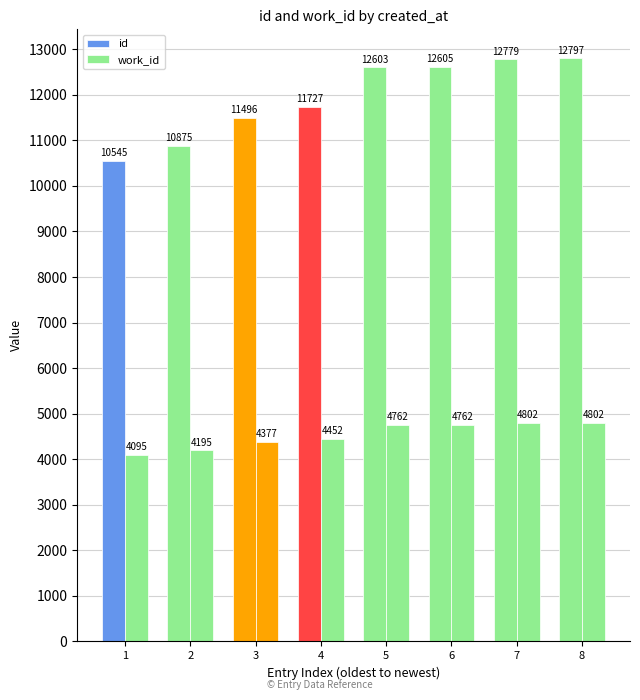

How many bars are there in each group?

2